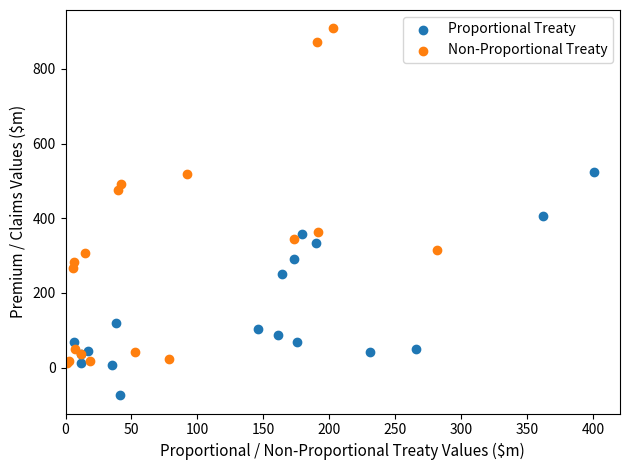

Which series reaches the minimum Y coordinate?

Proportional Treaty